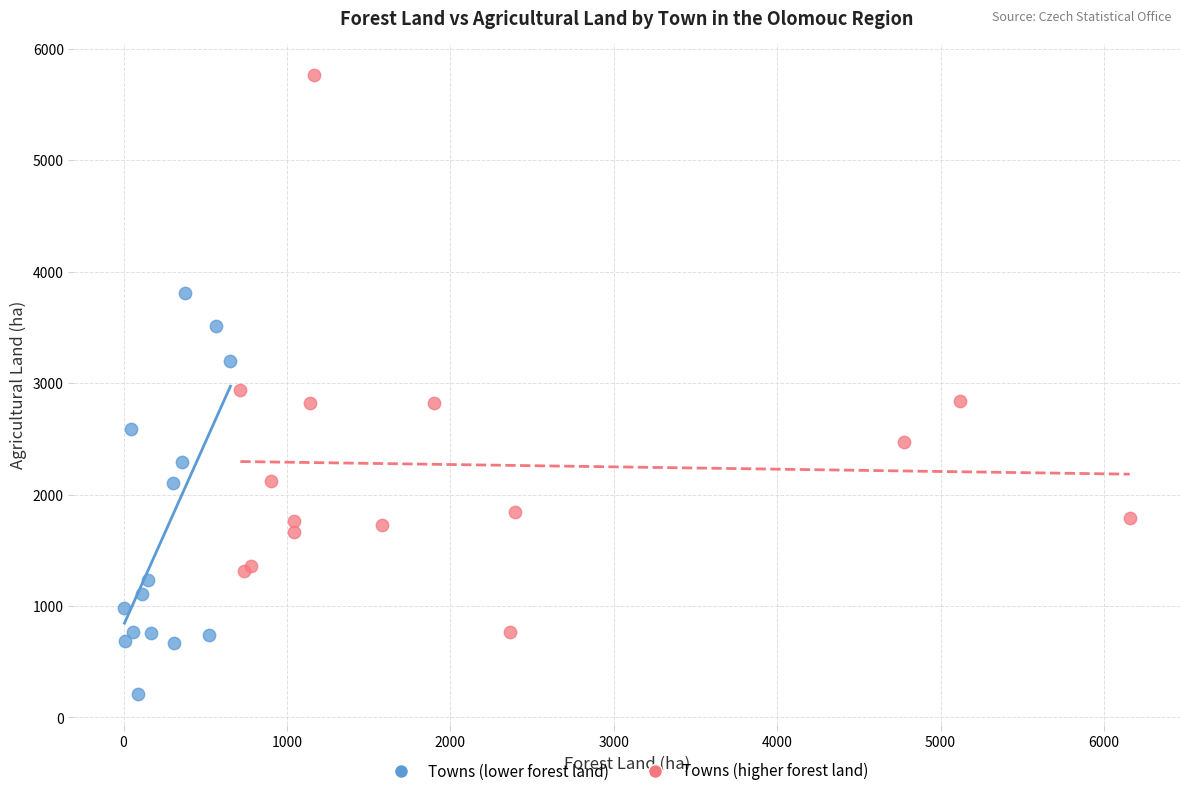

What are all the series names shown in the legend?

Towns (lower forest land), Towns (higher forest land)